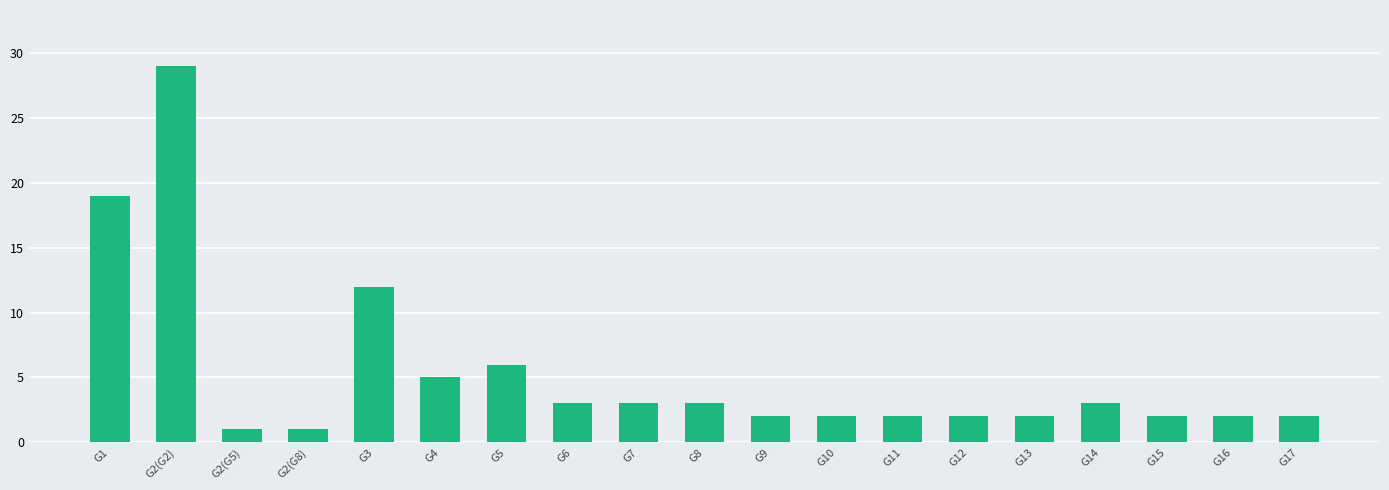

What is the difference between the second highest and minimum values?

18